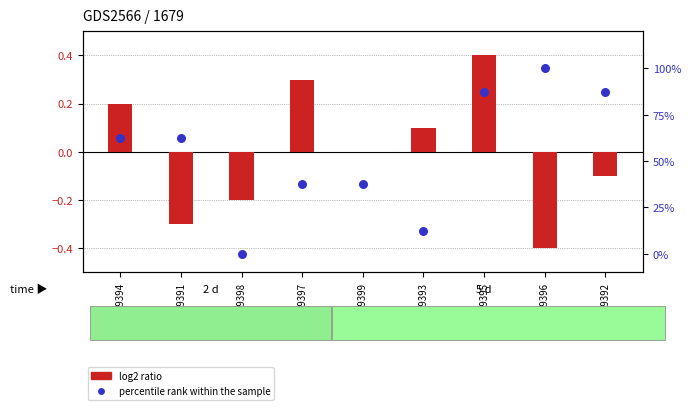

At how many categories does at least one series exceed 40?

5